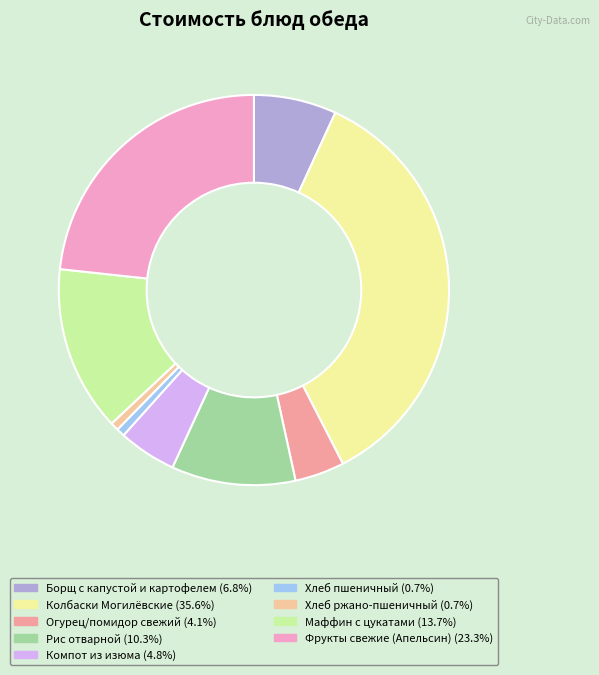

Which category has the biggest portion of the pie?

Колбаски Могилёвские